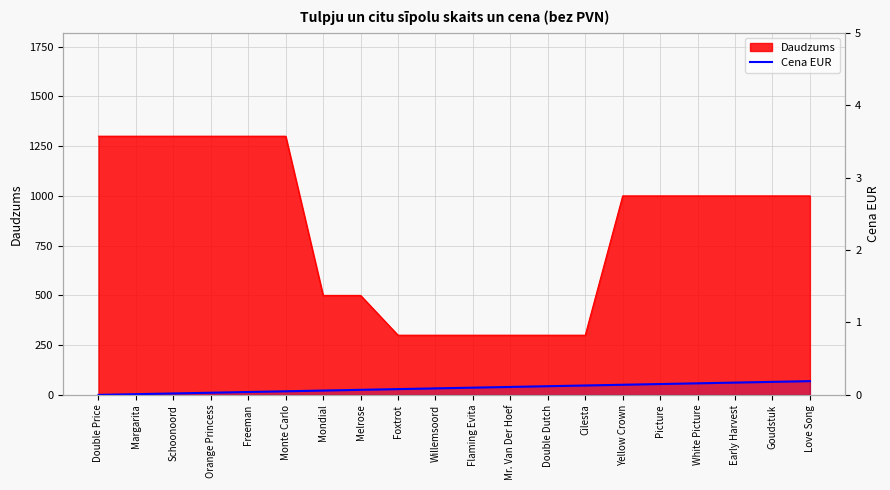

What is the label of the 9th point from the right?

Mr. Van Der Hoef